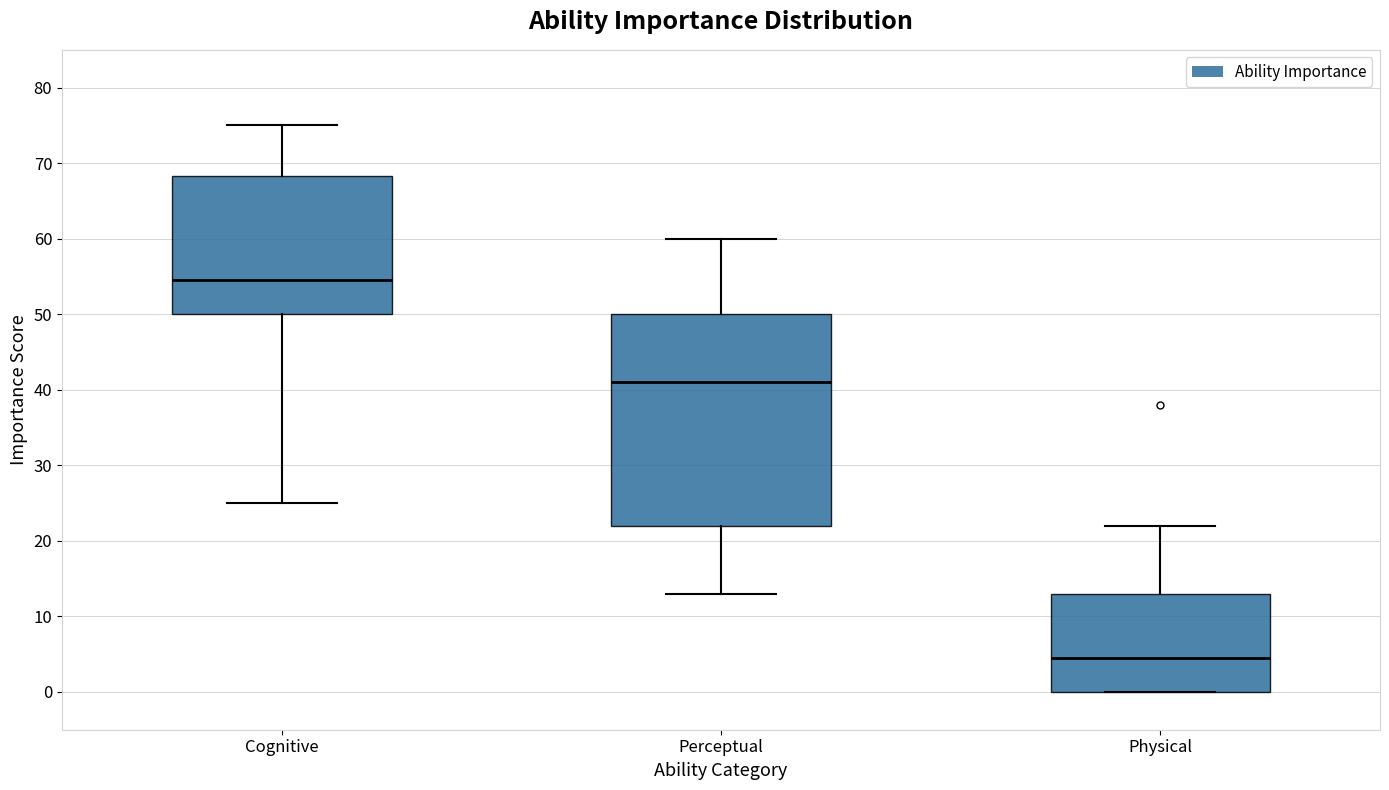

Comparing the boxes themselves (not the whiskers), which one is the tallest?

Perceptual